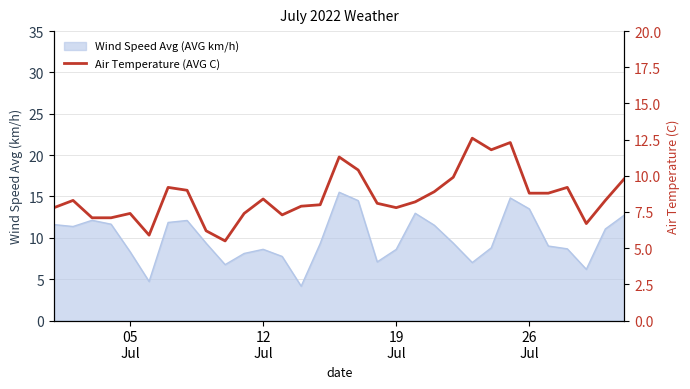

The value at 14 is 11.8. True or false?

False